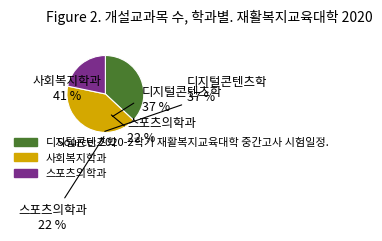

How many segments does this pie chart have?

3